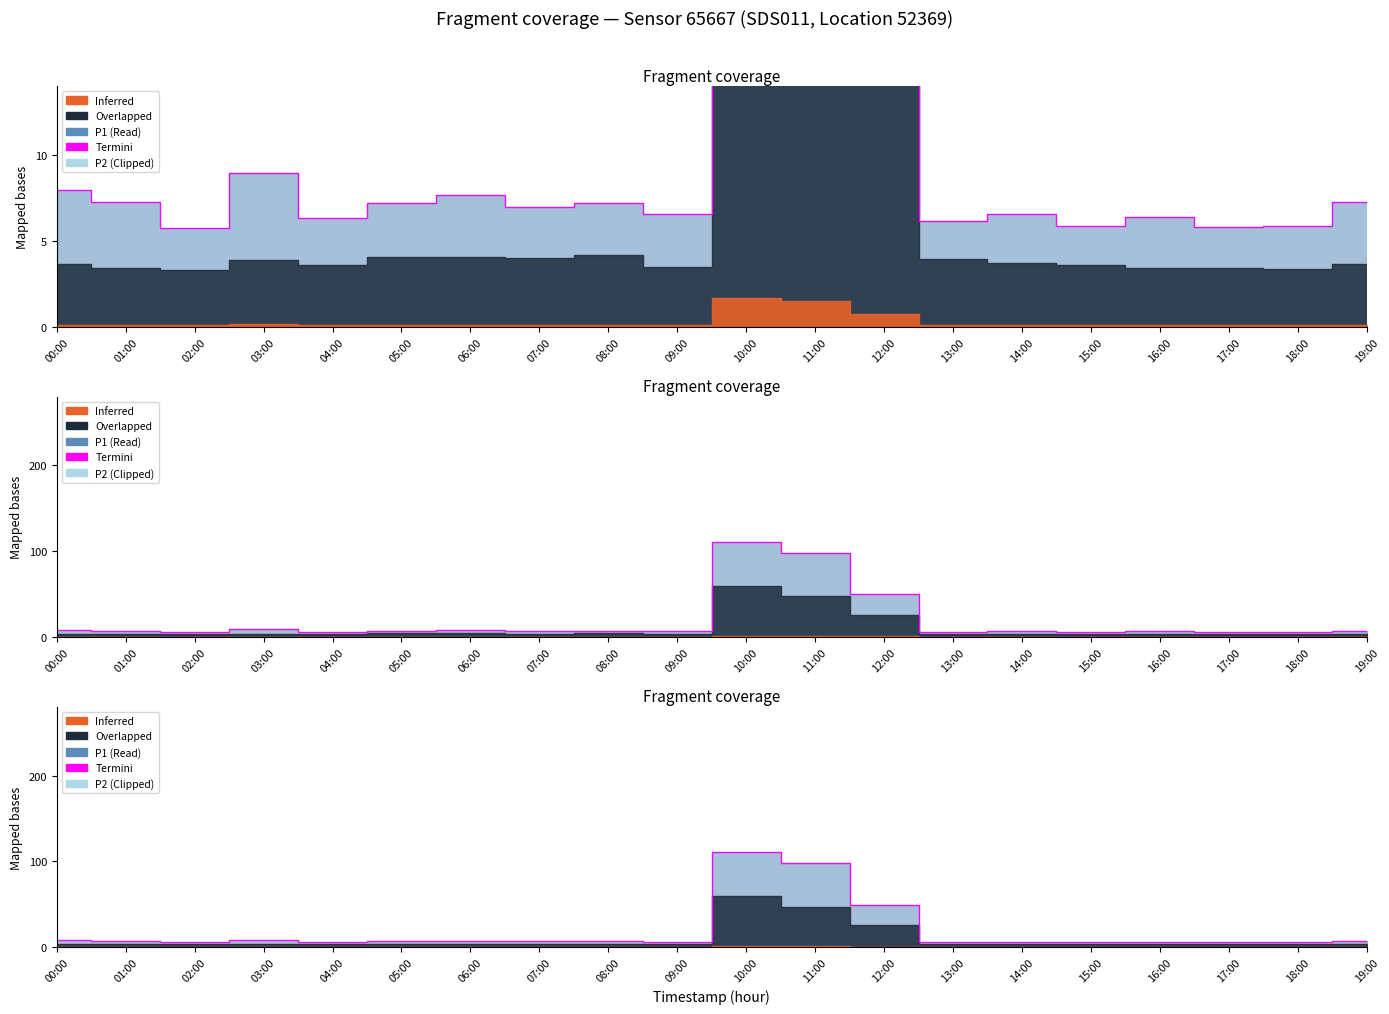

Where does the data first go above 7?

00:00